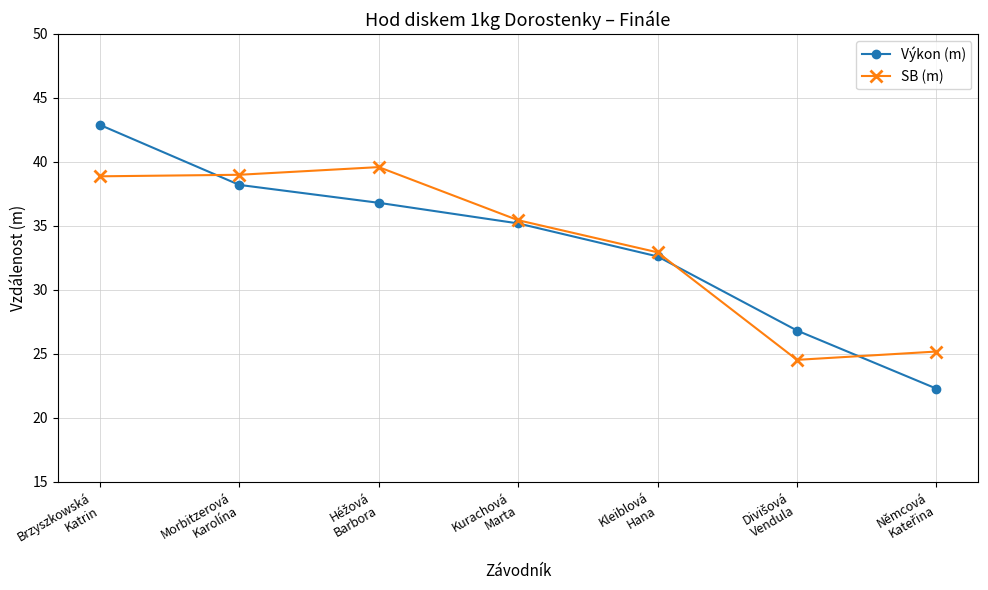

What is the value of the Výkon (m) point at the 2nd from the left?

38.2